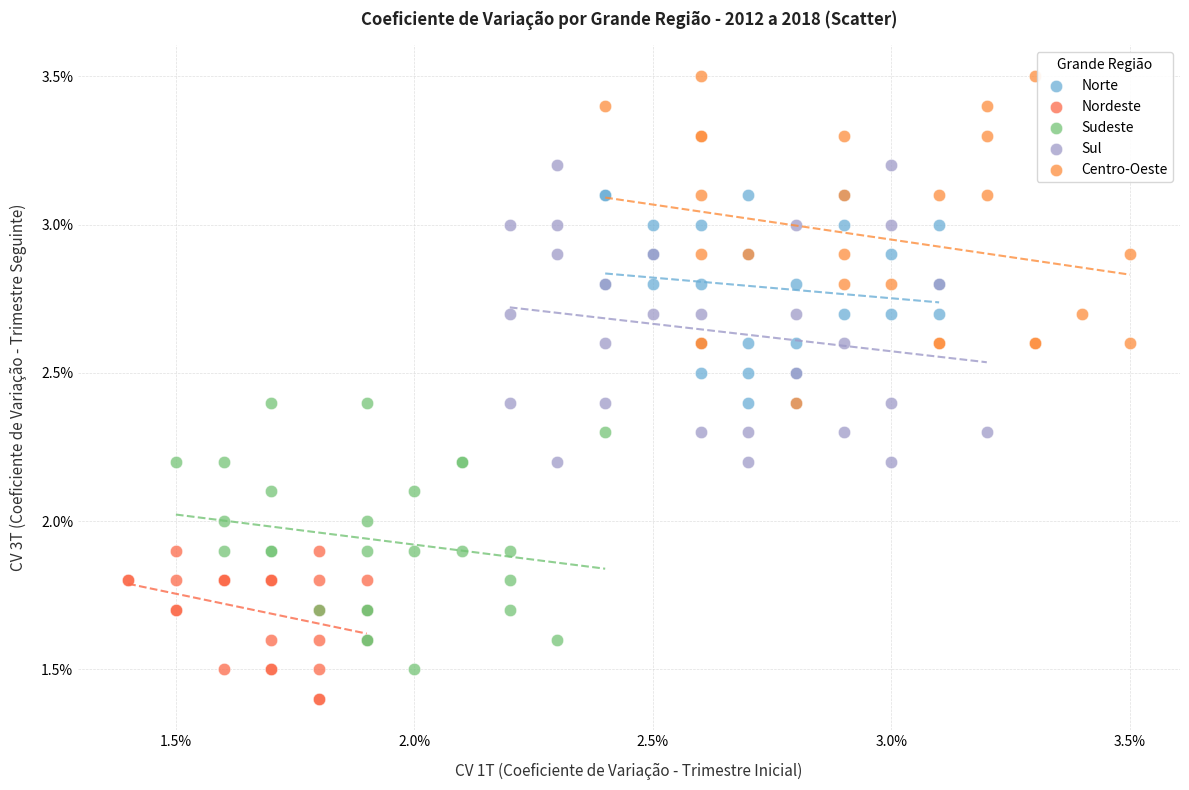

Which series contains the lowest Y value?

Nordeste